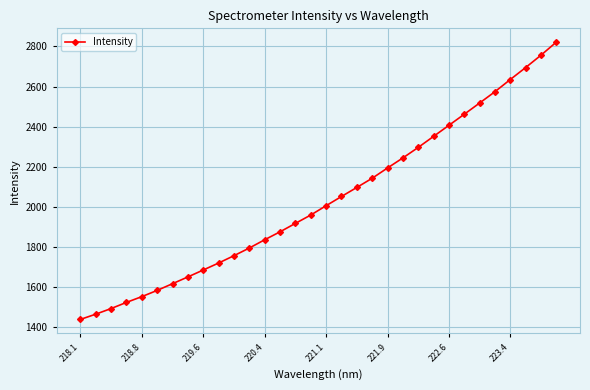

What is the sum of all values?

65132.6